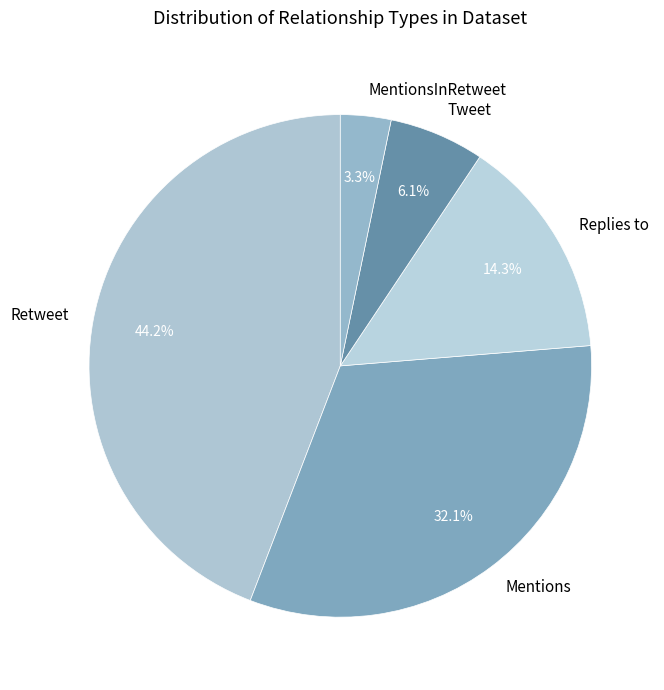

Which category has the smallest portion of the pie?

MentionsInRetweet